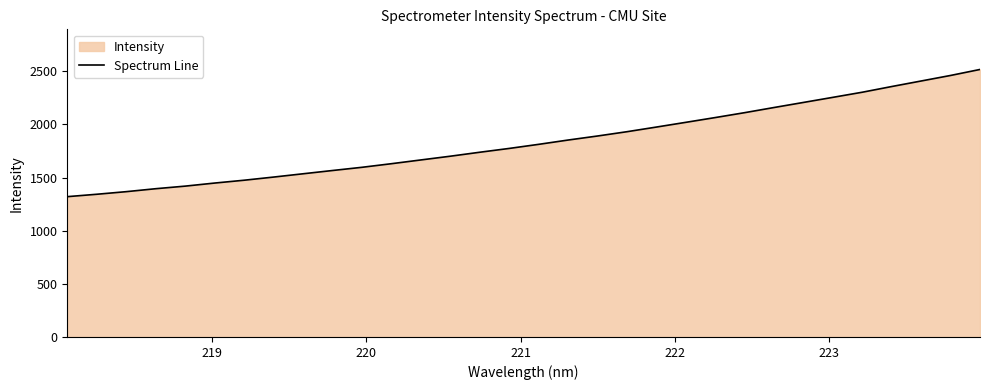

What is the difference between the maximum and minimum values?

1196.4